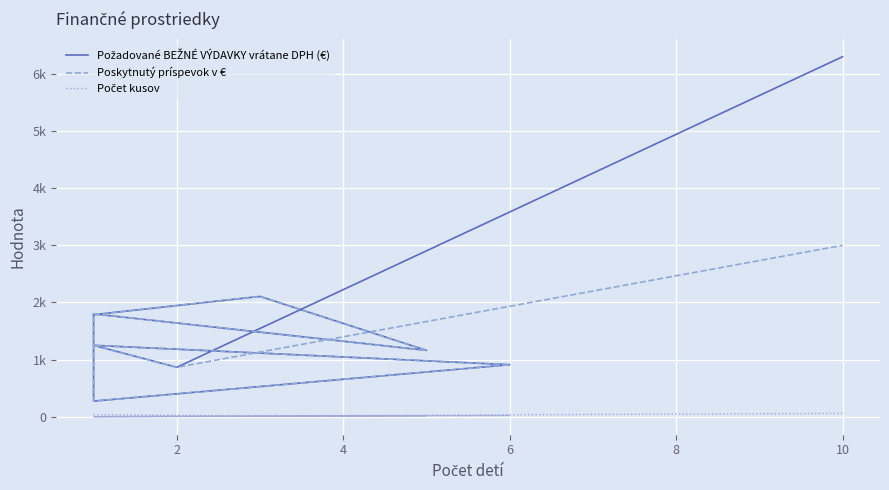

True or false: Poskytnutý príspevok v € and Počet kusov cross at least once.

False